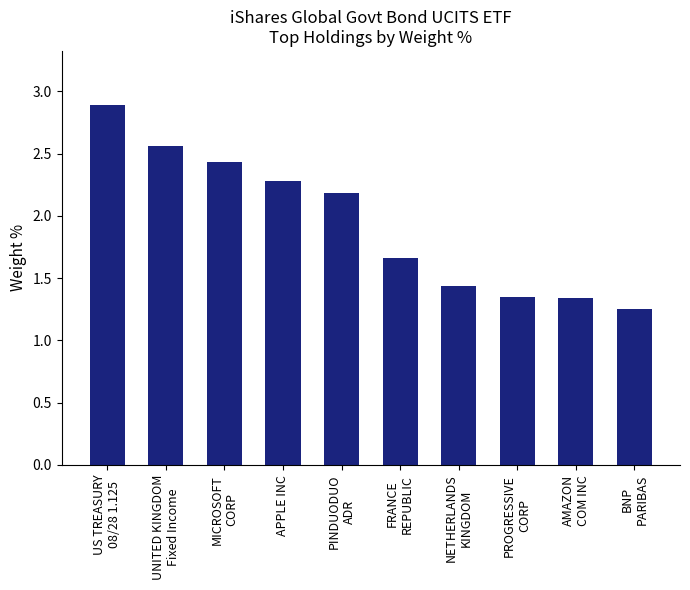

How many bars are there in total?

10